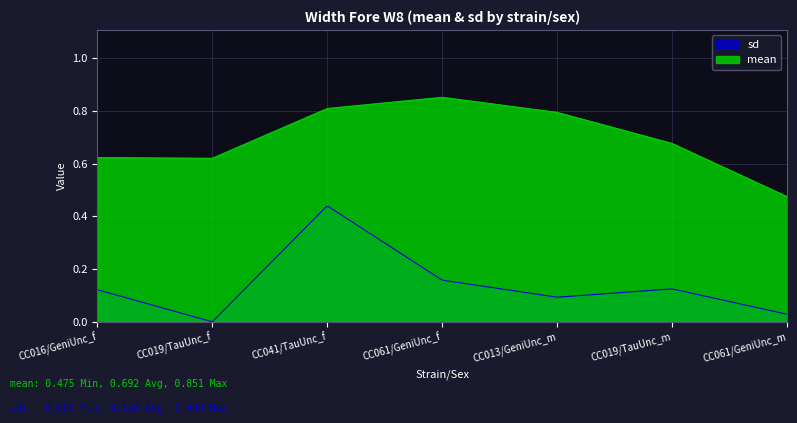

How many data points in sd are above 0?

6